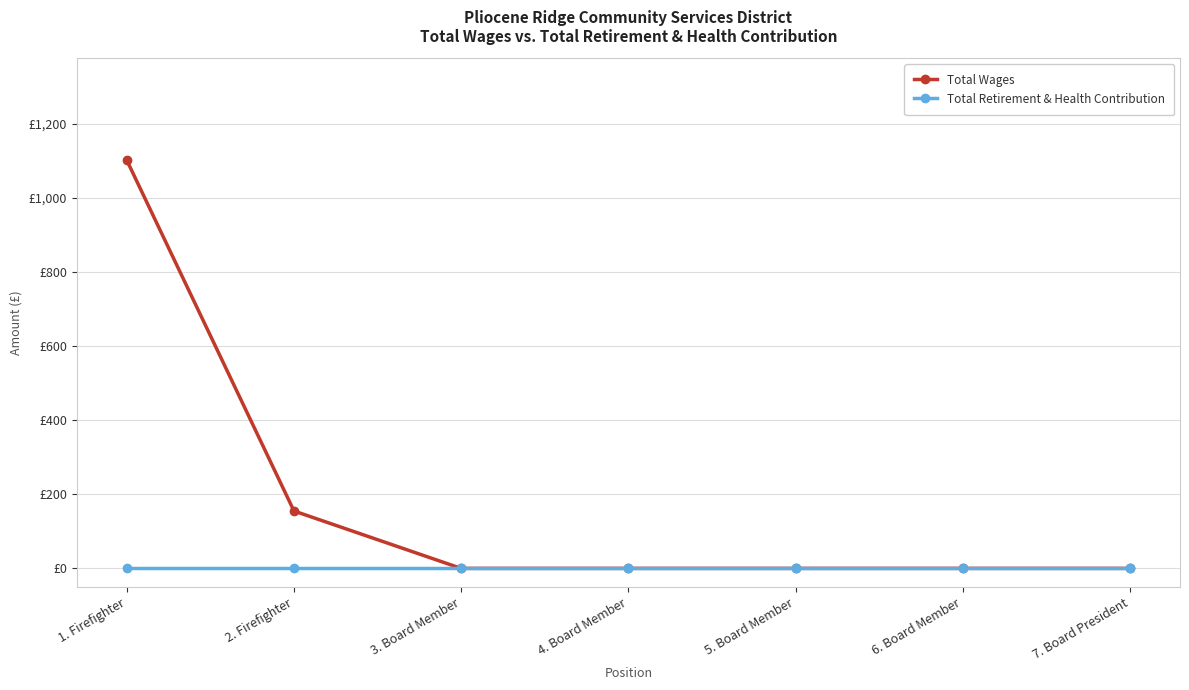

What is the highest value of the Total Wages series?

1102